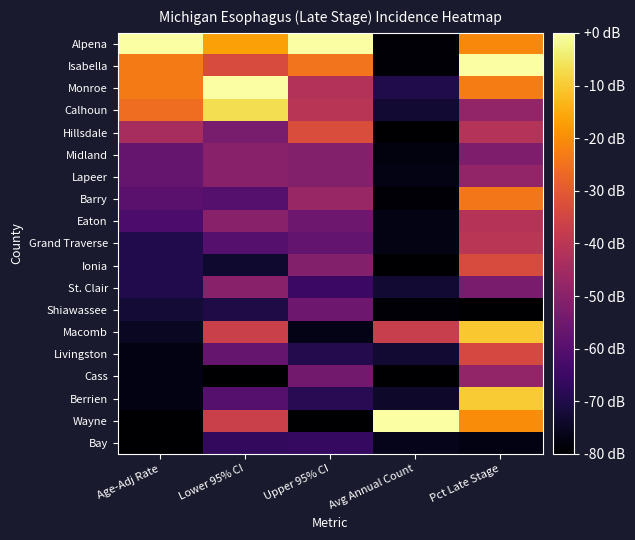

Reading right to left, extract all data points from this chart.

Alpena: Pct Late Stage=-20.8	Avg Annual Count=-79.0	Upper 95% CI=-0.0	Lower 95% CI=-16.7	Age-Adj Rate=-0.0
Isabella: Pct Late Stage=-0.0	Avg Annual Count=-79.0	Upper 95% CI=-24.5	Lower 95% CI=-33.3	Age-Adj Rate=-23.2
Monroe: Pct Late Stage=-22.9	Avg Annual Count=-69.9	Upper 95% CI=-41.6	Lower 95% CI=-0.0	Age-Adj Rate=-23.2
Calhoun: Pct Late Stage=-48.3	Avg Annual Count=-72.9	Upper 95% CI=-40.5	Lower 95% CI=-6.7	Age-Adj Rate=-25.8
Hillsdale: Pct Late Stage=-41.6	Avg Annual Count=-80.0	Upper 95% CI=-33.1	Lower 95% CI=-53.3	Age-Adj Rate=-43.9
Midland: Pct Late Stage=-52.5	Avg Annual Count=-78.0	Upper 95% CI=-51.2	Lower 95% CI=-50.0	Age-Adj Rate=-56.8
Lapeer: Pct Late Stage=-48.3	Avg Annual Count=-77.0	Upper 95% CI=-51.2	Lower 95% CI=-50.0	Age-Adj Rate=-56.8
Barry: Pct Late Stage=-23.9	Avg Annual Count=-79.0	Upper 95% CI=-46.9	Lower 95% CI=-60.0	Age-Adj Rate=-59.4
Eaton: Pct Late Stage=-41.0	Avg Annual Count=-77.0	Upper 95% CI=-55.5	Lower 95% CI=-50.0	Age-Adj Rate=-61.9
Grand Traverse: Pct Late Stage=-40.0	Avg Annual Count=-77.0	Upper 95% CI=-57.6	Lower 95% CI=-60.0	Age-Adj Rate=-69.7
Ionia: Pct Late Stage=-33.2	Avg Annual Count=-80.0	Upper 95% CI=-51.2	Lower 95% CI=-73.3	Age-Adj Rate=-69.7
St. Clair: Pct Late Stage=-53.0	Avg Annual Count=-72.9	Upper 95% CI=-65.1	Lower 95% CI=-50.0	Age-Adj Rate=-69.7
Shiawassee: Pct Late Stage=-80.0	Avg Annual Count=-79.0	Upper 95% CI=-55.5	Lower 95% CI=-70.0	Age-Adj Rate=-72.3
Macomb: Pct Late Stage=-10.4	Avg Annual Count=-37.5	Upper 95% CI=-76.8	Lower 95% CI=-36.7	Age-Adj Rate=-74.8
Livingston: Pct Late Stage=-34.3	Avg Annual Count=-72.9	Upper 95% CI=-69.3	Lower 95% CI=-56.7	Age-Adj Rate=-77.4
Cass: Pct Late Stage=-48.3	Avg Annual Count=-80.0	Upper 95% CI=-54.4	Lower 95% CI=-80.0	Age-Adj Rate=-77.4
Berrien: Pct Late Stage=-9.9	Avg Annual Count=-73.9	Upper 95% CI=-68.3	Lower 95% CI=-60.0	Age-Adj Rate=-77.4
Wayne: Pct Late Stage=-20.3	Avg Annual Count=-0.0	Upper 95% CI=-80.0	Lower 95% CI=-36.7	Age-Adj Rate=-80.0
Bay: Pct Late Stage=-77.4	Avg Annual Count=-75.9	Upper 95% CI=-66.1	Lower 95% CI=-66.7	Age-Adj Rate=-80.0